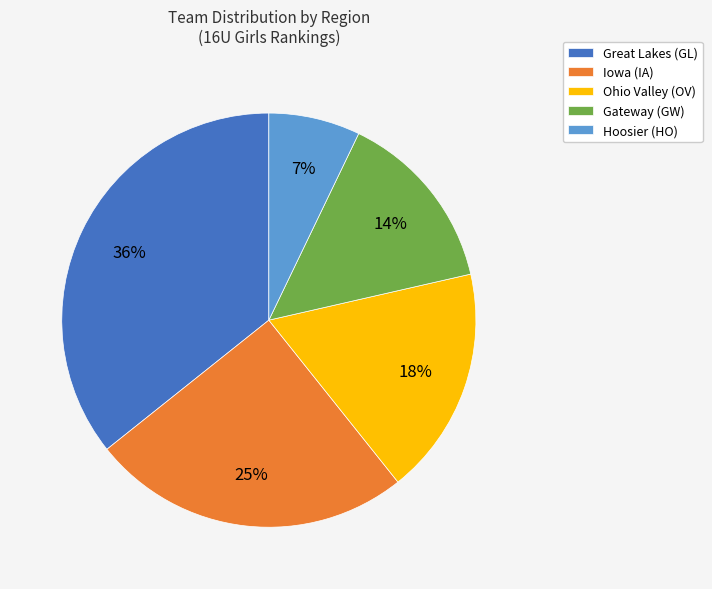

Do Ohio Valley (OV) and Hoosier (HO) together represent more than half of the pie?

No